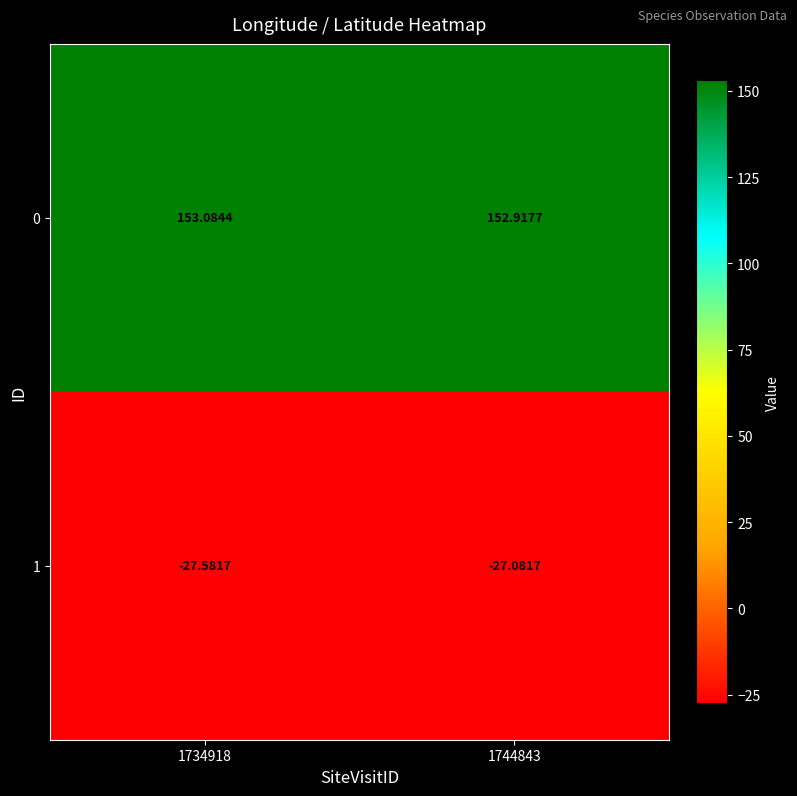

What is the total value across all series at 1744843?

125.8